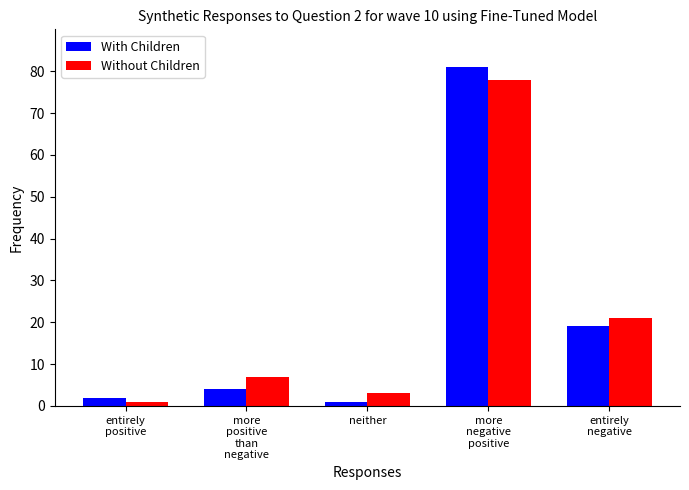

What is the total value across all series at entirely
positive?

3